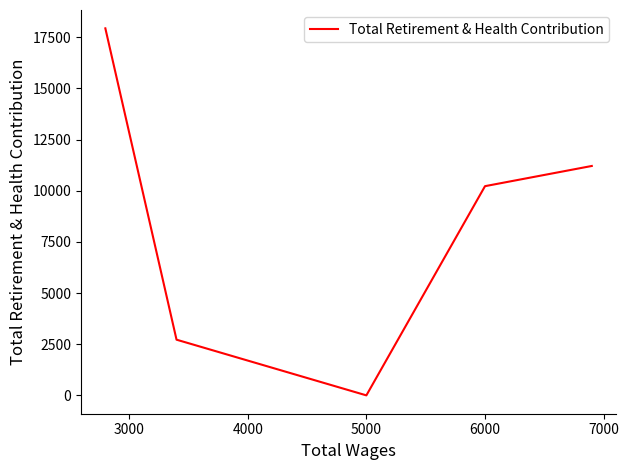

Count the number of values greater than 10222.

2